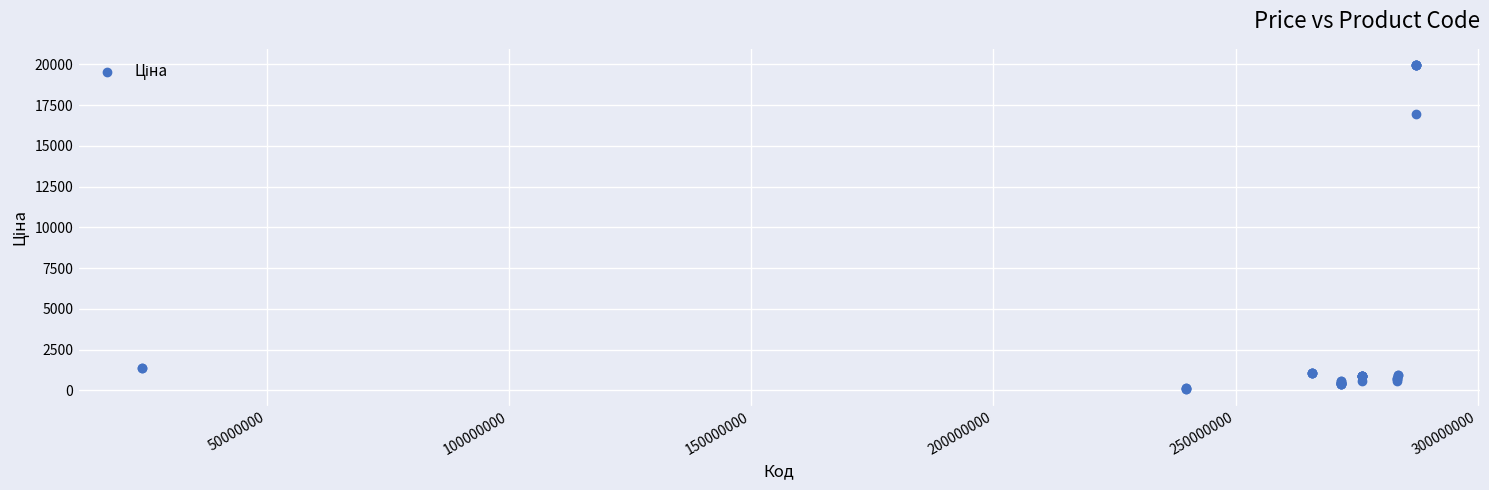

What Y value in the scatter plot is closest to 10010?

16976.3